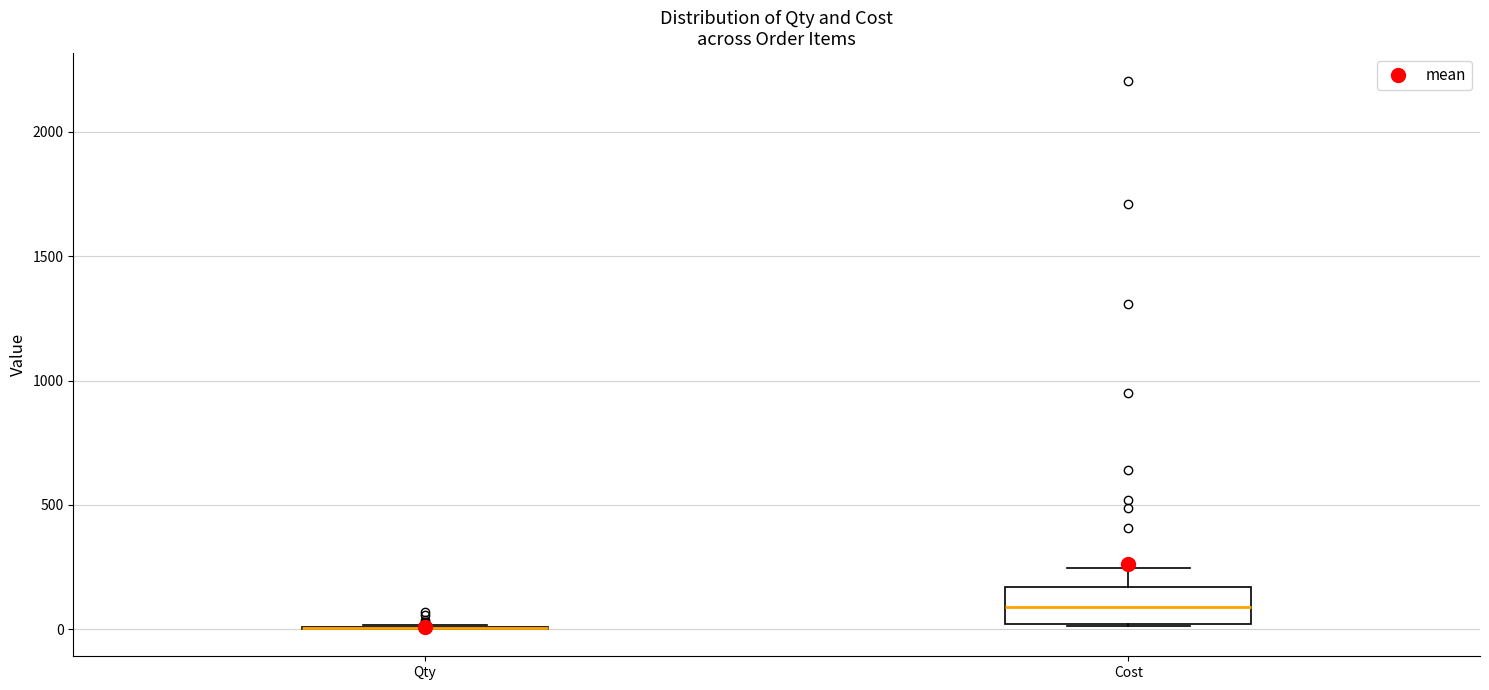

Reading left to right, read every box against the y-axis: the position of its median line, the range the box covers, and the ends of its whiskers. The values are not printed on the chart, so give them approximately, as read against the axis.

Qty: box collapsed to a line at 0, whiskers 0 to 0
Cost: median 100, box 0 to 150, whiskers 0 to 250